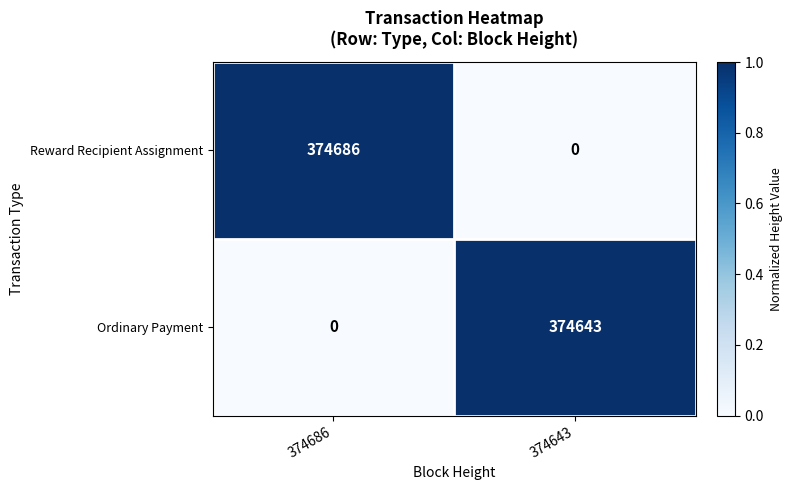

Which series has the largest total across all categories?

Reward Recipient Assignment